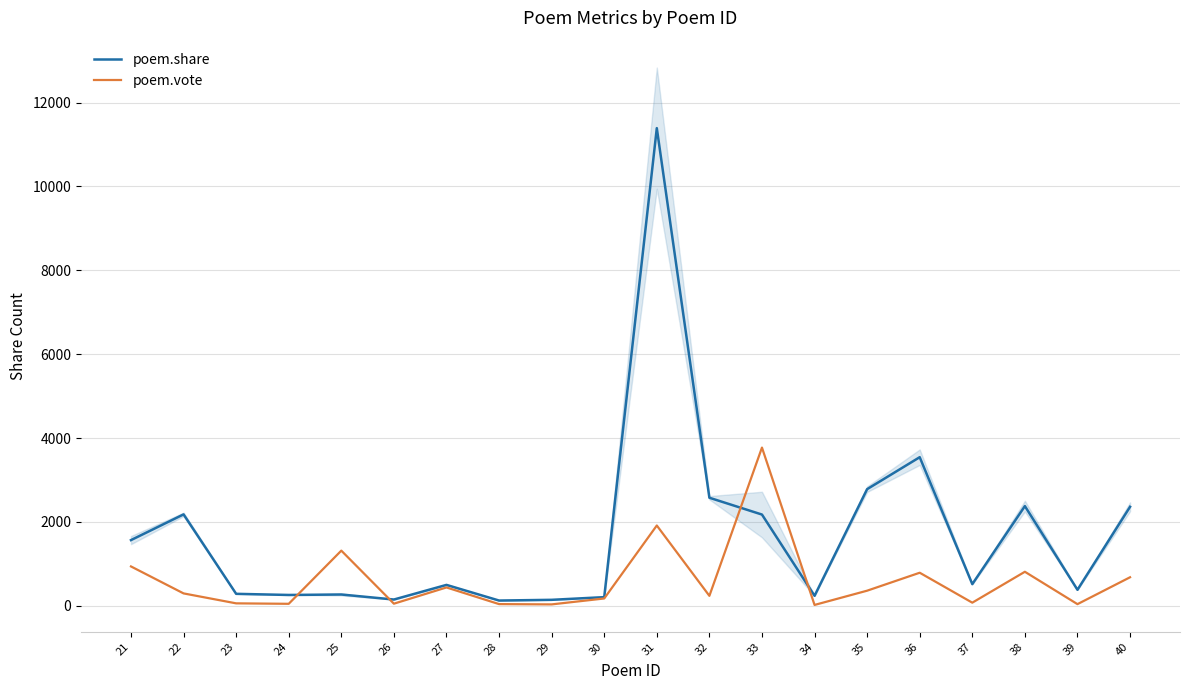

List the series in order of their overall mean, highest first.

poem.share, poem.vote